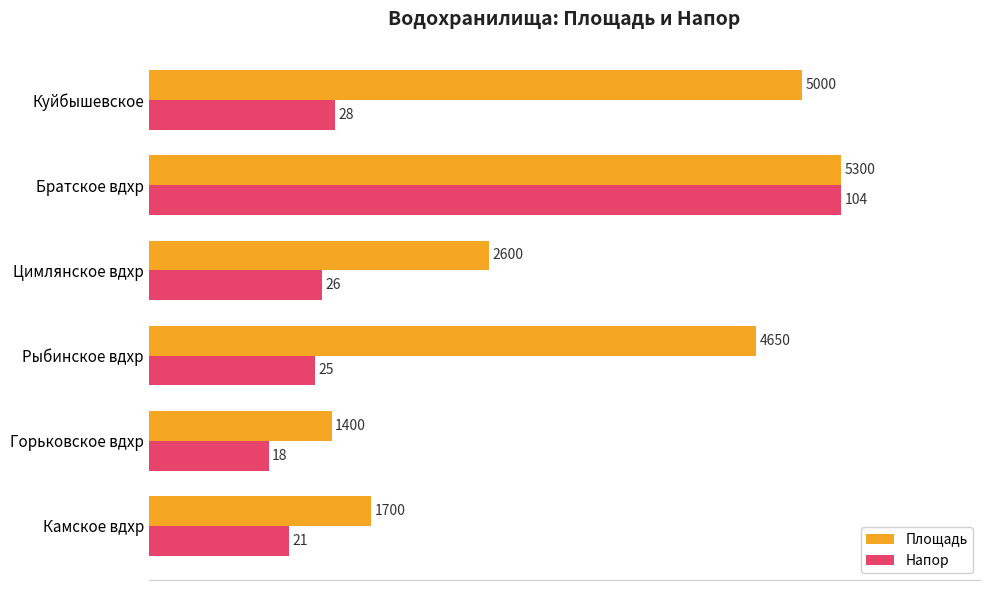

What are all the series names shown in the legend?

Площадь, Напор